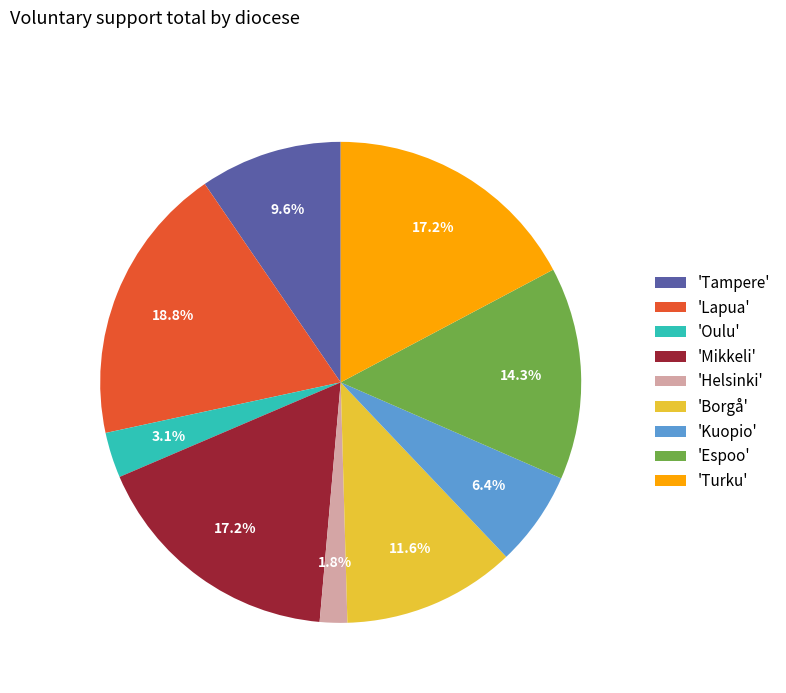

Between 'Borgå' and 'Turku', which is larger?

'Turku'